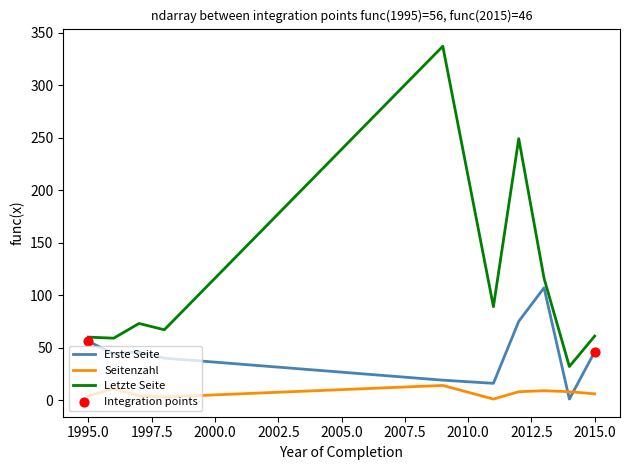

Which series has the largest total across all categories?

Letzte Seite